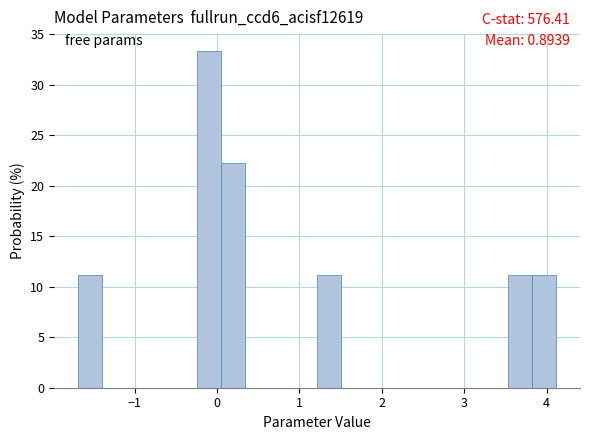

Around what value on the x-axis is the tallest bar? Give the approximate position of its centre, as read against the axis.

-0.1